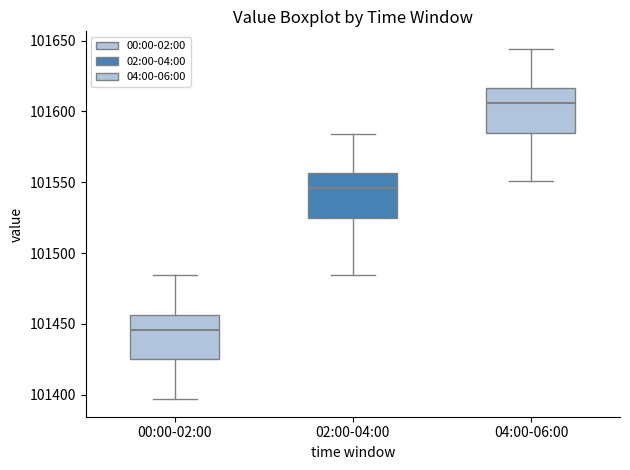

Which box has the lowest median line?

00:00-02:00